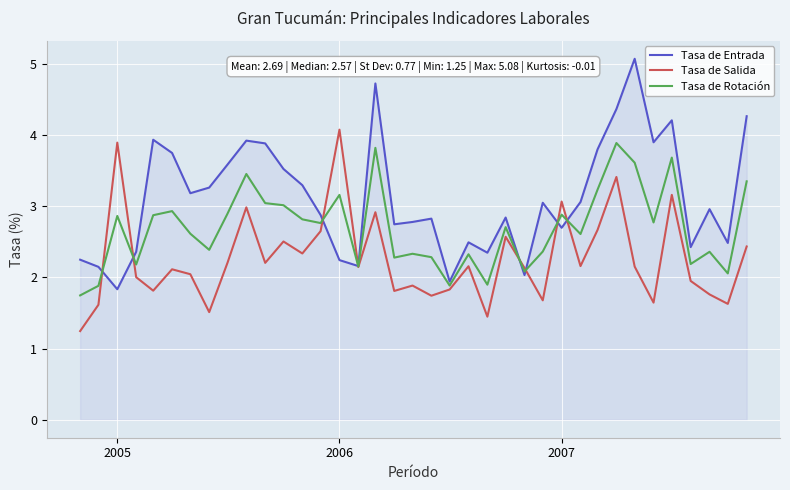

What are all the series names shown in the legend?

Tasa de Entrada, Tasa de Salida, Tasa de Rotación